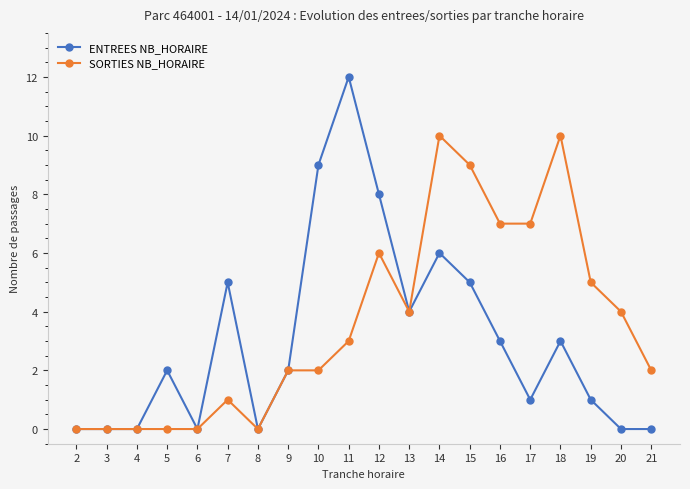

Rank the series by their average value, from highest to lowest.

SORTIES NB_HORAIRE, ENTREES NB_HORAIRE